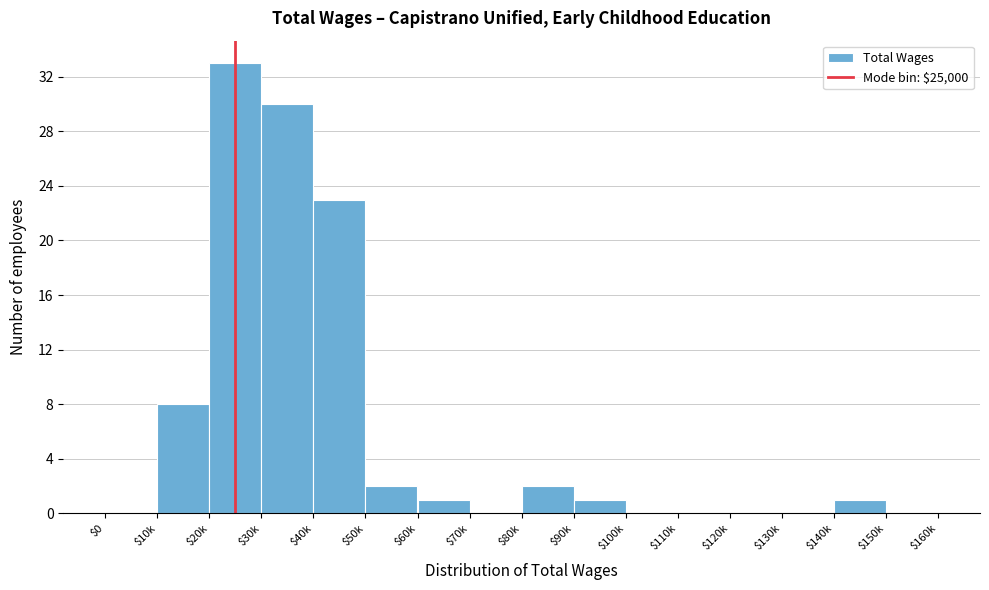

Which label corresponds to the largest value in the chart?

$20k